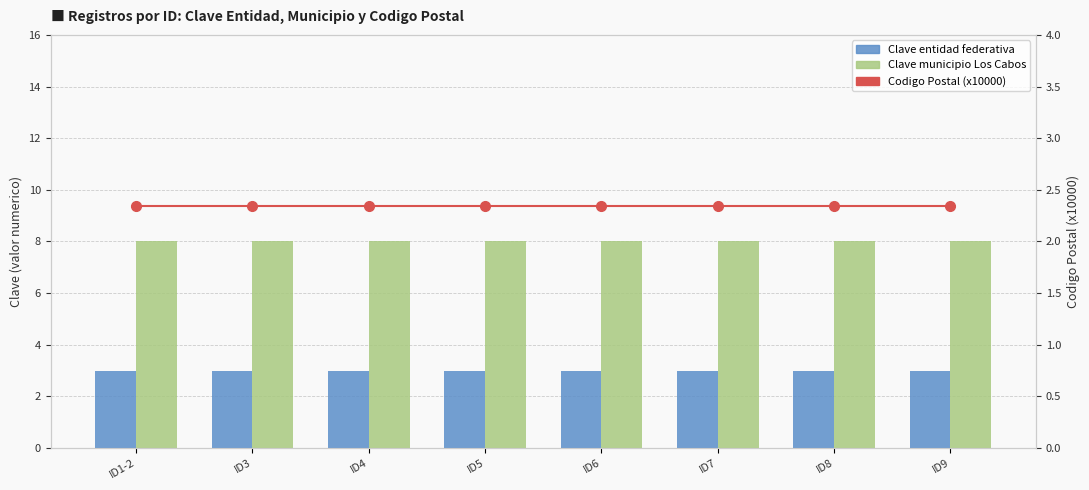

Which category has the lowest value in the Clave municipio Los Cabos series?

ID1-2